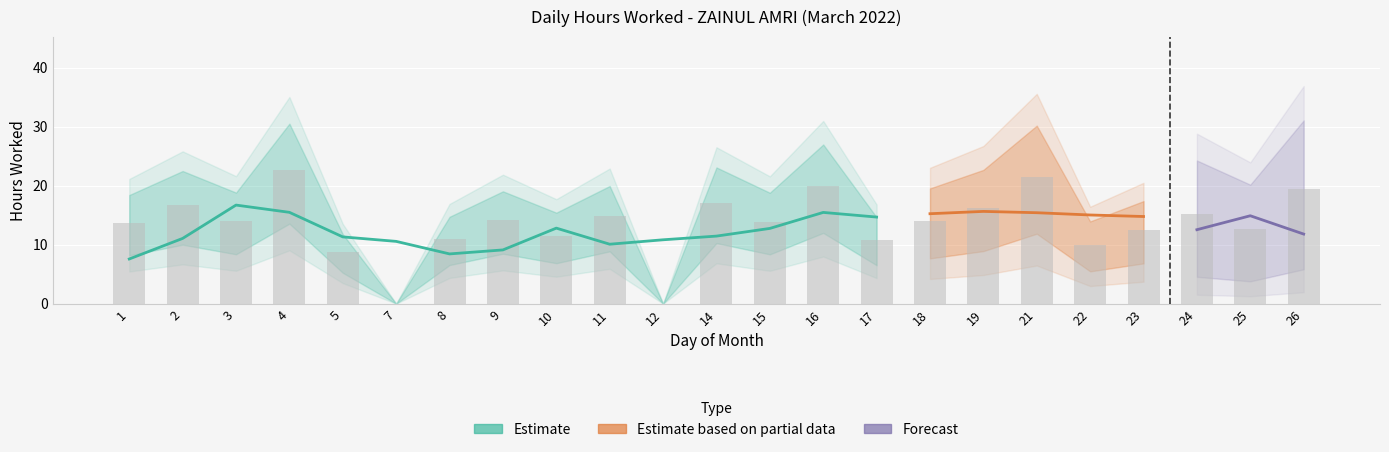

Which has a higher value, 17 or 14?

14